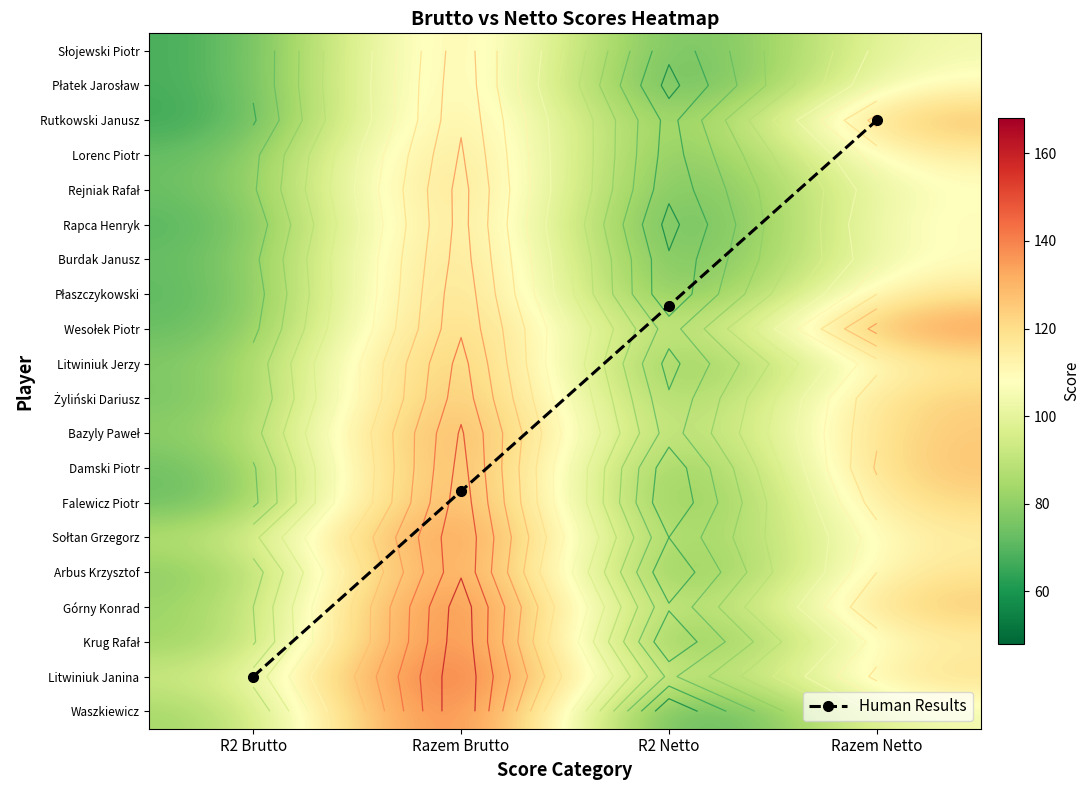

Between Razem Brutto and R2 Brutto, which is larger?

R2 Brutto